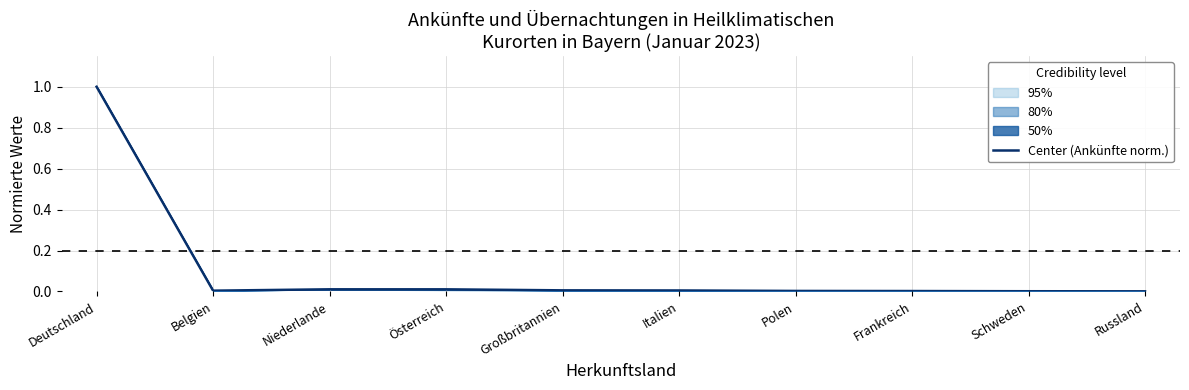

At which category does the chart reach its minimum across all series?

Russland